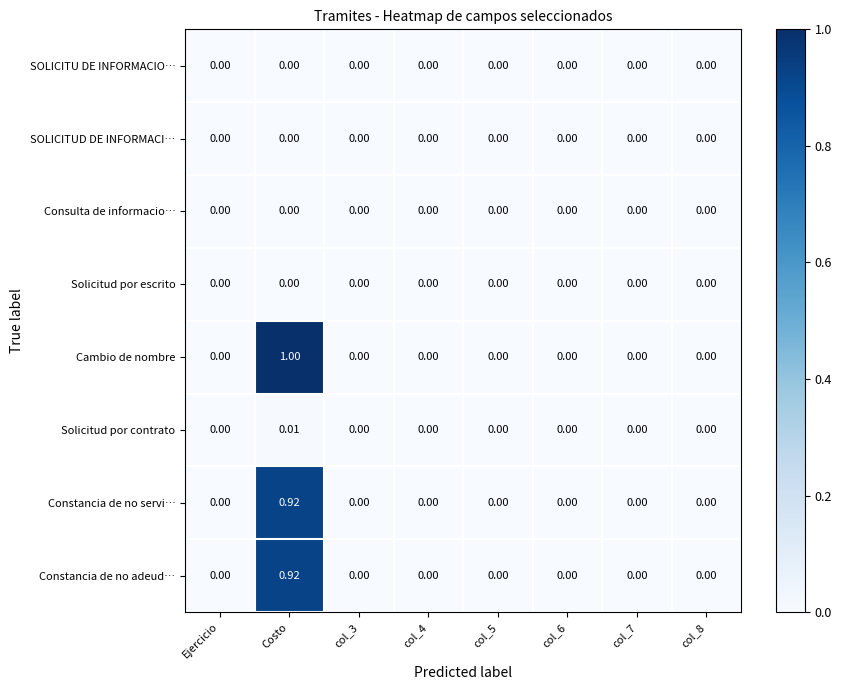

Which series has the largest range (max minus min)?

Cambio de nombre